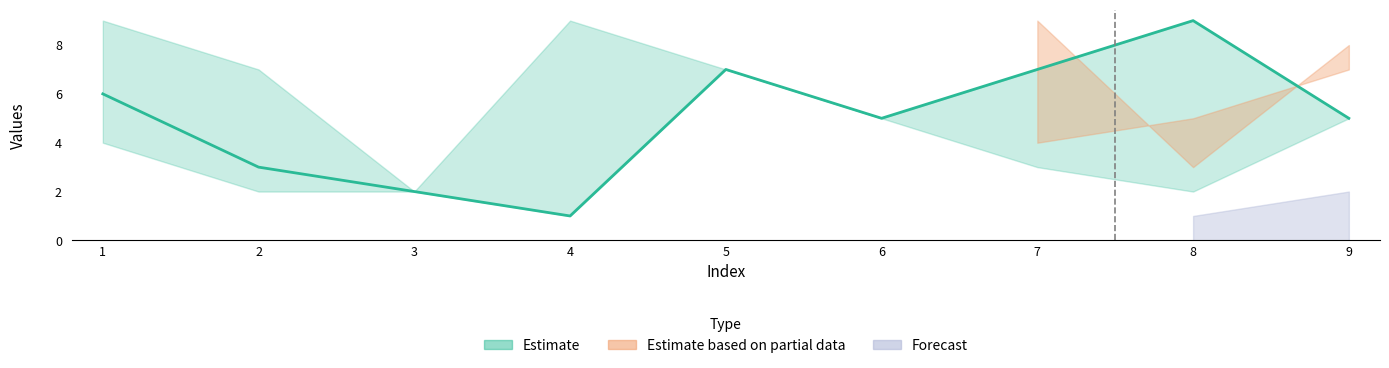

At which category does the chart reach its minimum across all series?

4